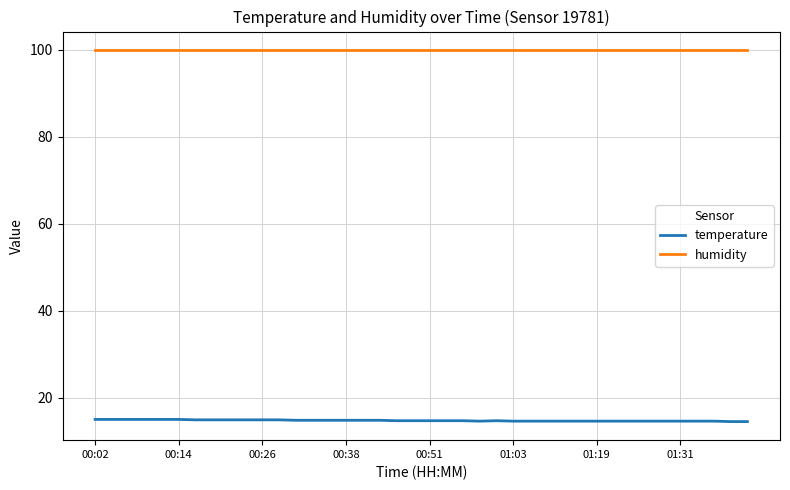

List the series in order of their peak value, lowest first.

temperature, humidity